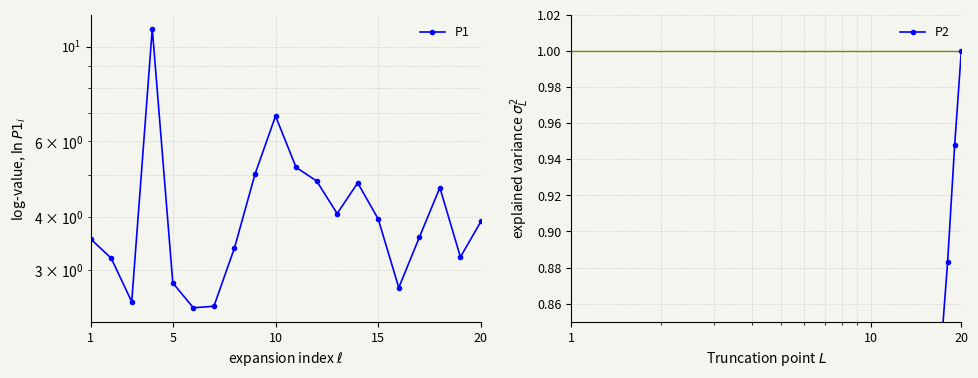

True or false: P1 and P2 intersect in this chart.

False